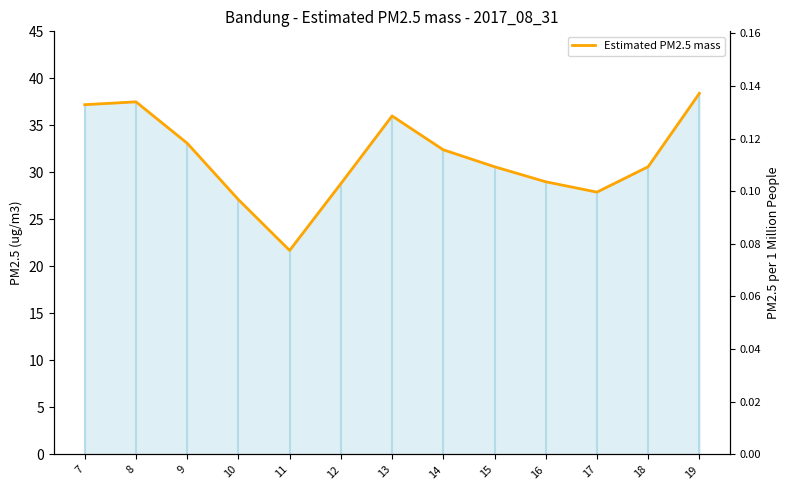

What is the change in value from 10 to 14?

+5.3